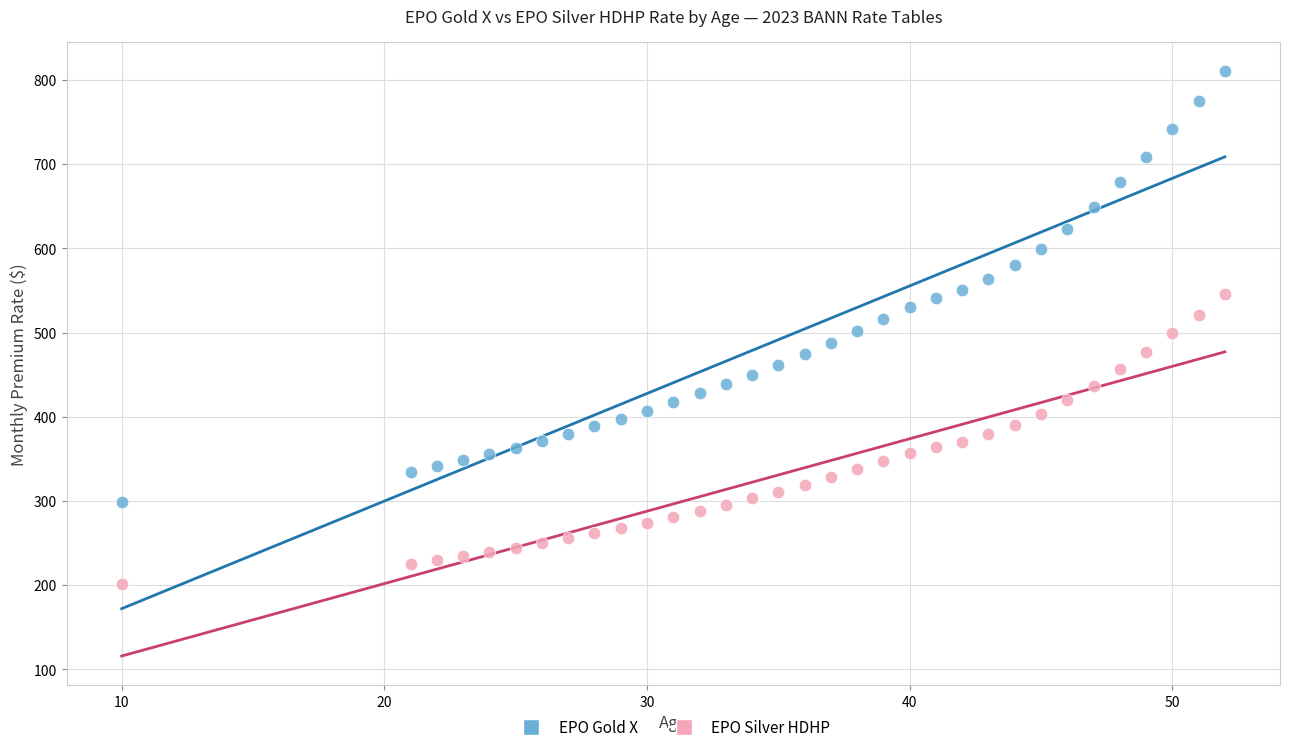

What are all the series names shown in the legend?

EPO Gold X, EPO Silver HDHP